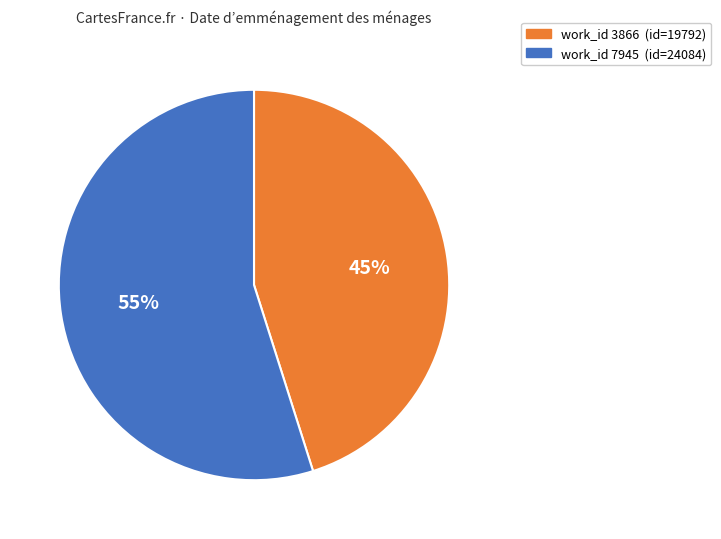

Does any single category account for the majority?

Yes